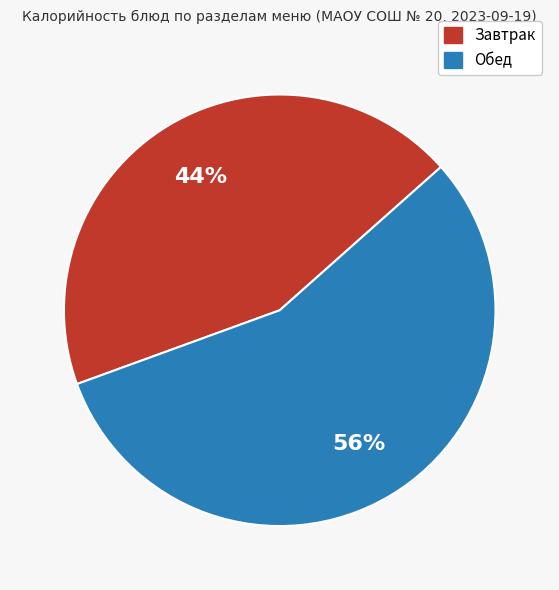

Does any single category account for the majority?

Yes